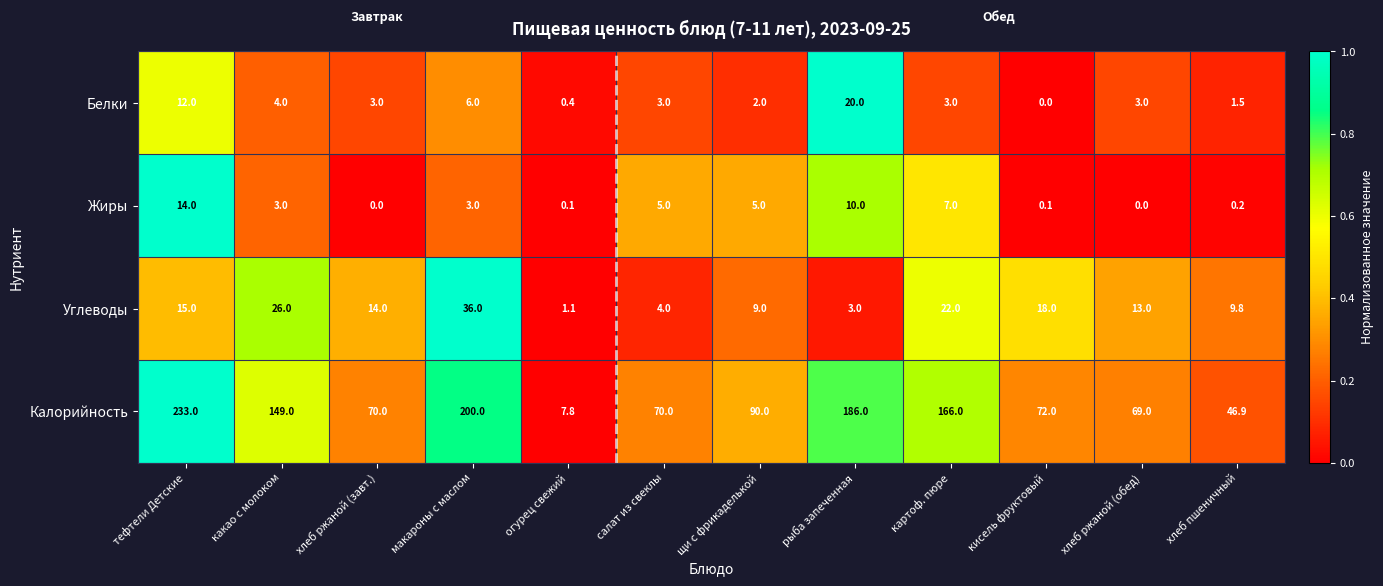

At which label does Жиры reach its peak?

тефтели Детские